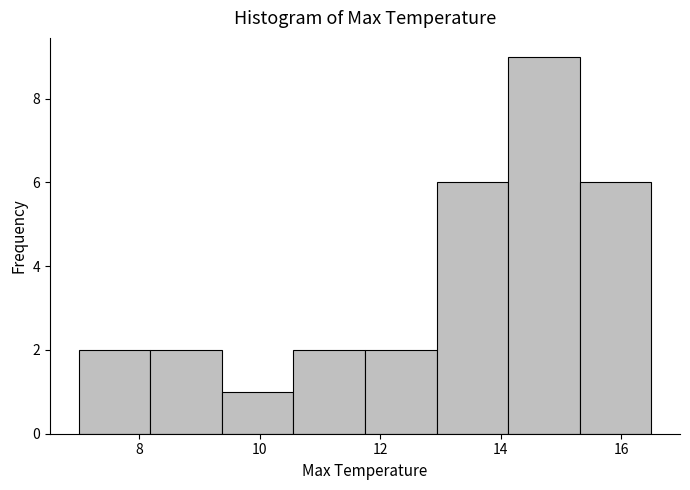

How tall is the bar that spans 9.4 to 10.6 on the x-axis? Neither the bar edges nor the heights are printed on the chart, so give them approximately, as read against the axes.

1